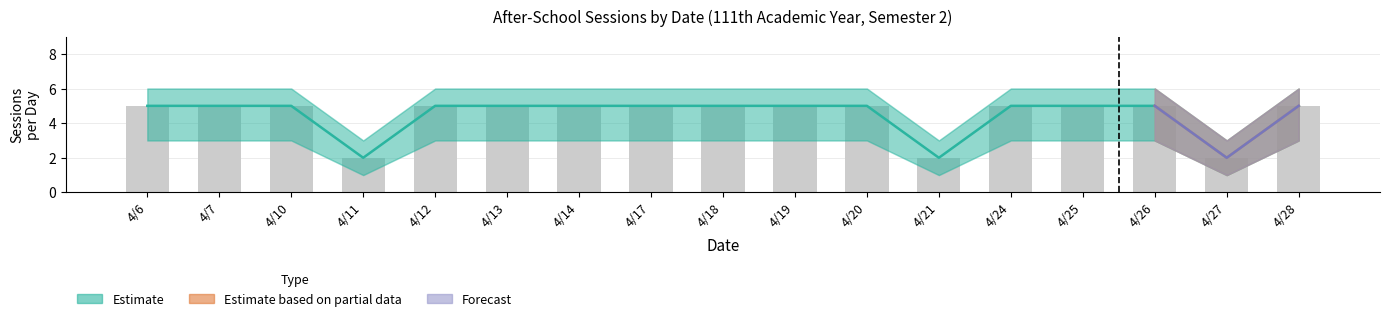

True or false: Partial Lower has a value of -2 at 4/7.

False